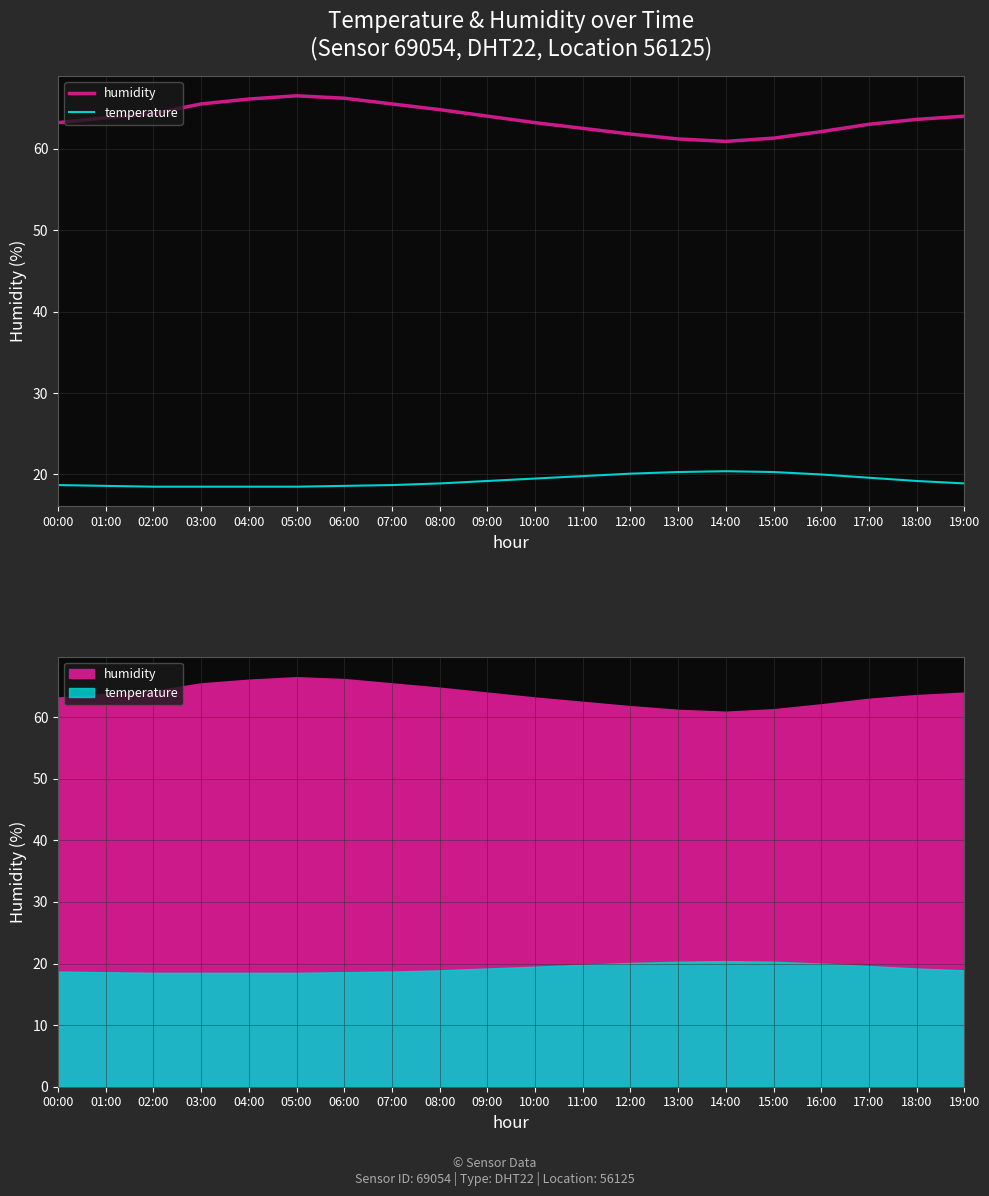

How many lines are shown in the chart?

2